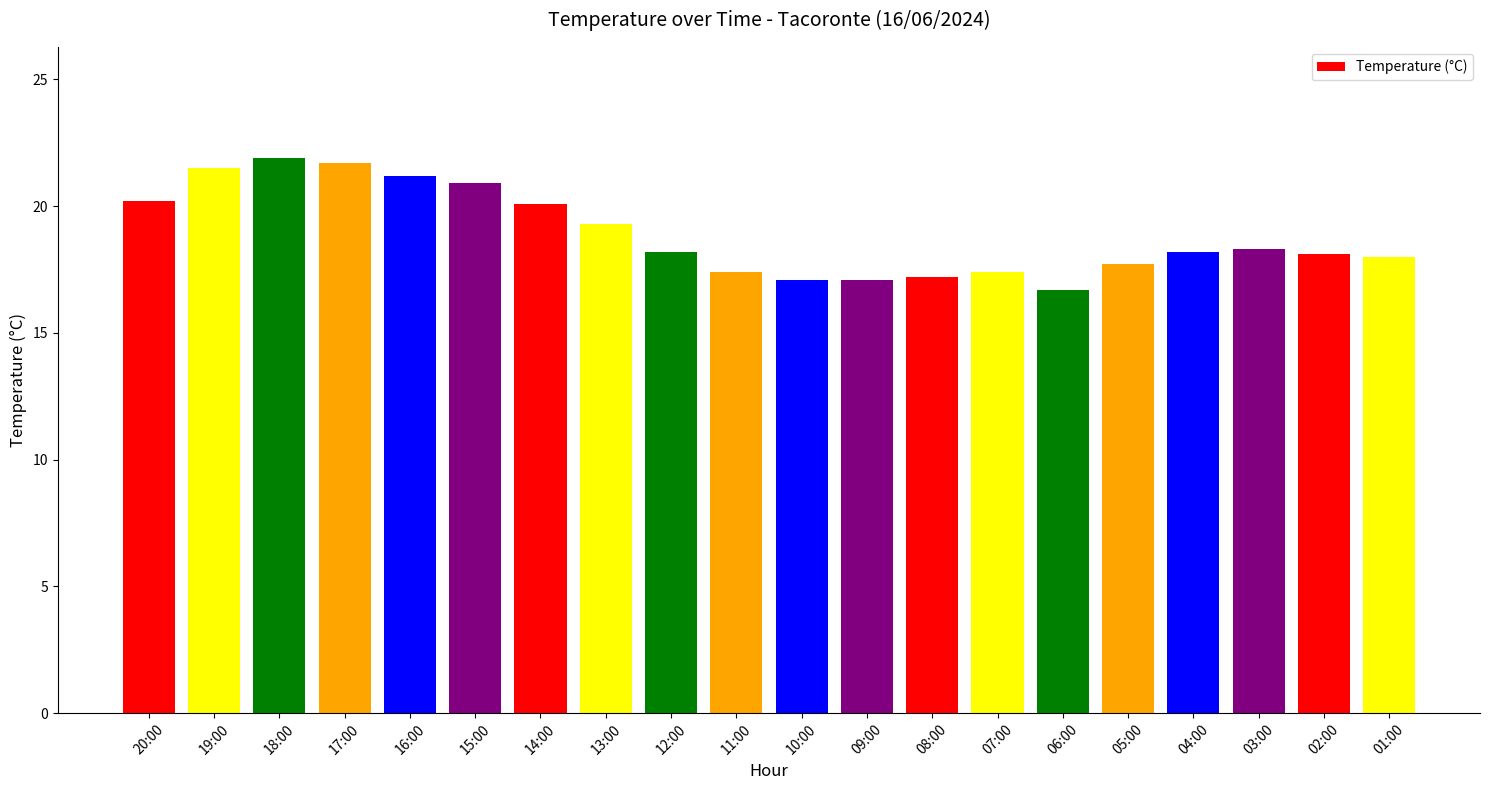

What is the label of the 9th bar from the right?

09:00